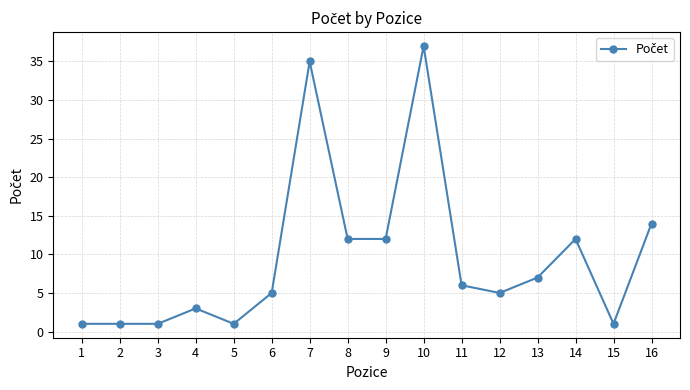

What is the value of the 2nd point from the left?

1